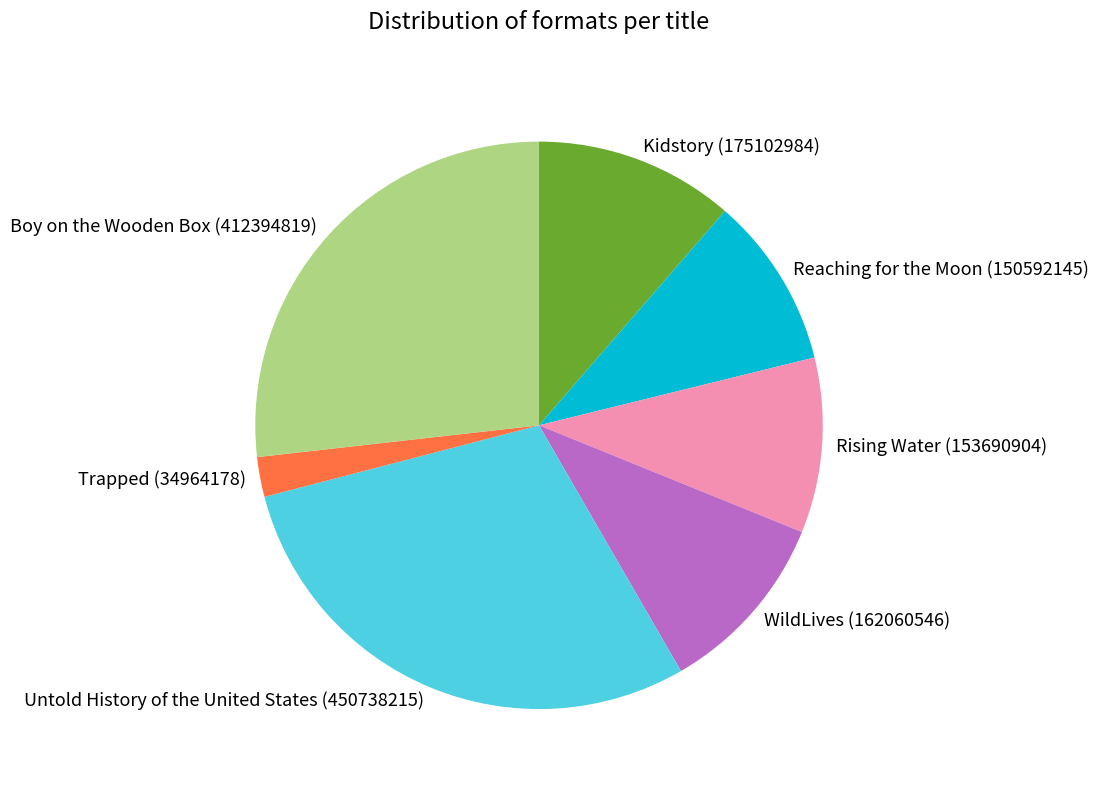

Which category has the biggest portion of the pie?

Untold History of the United States